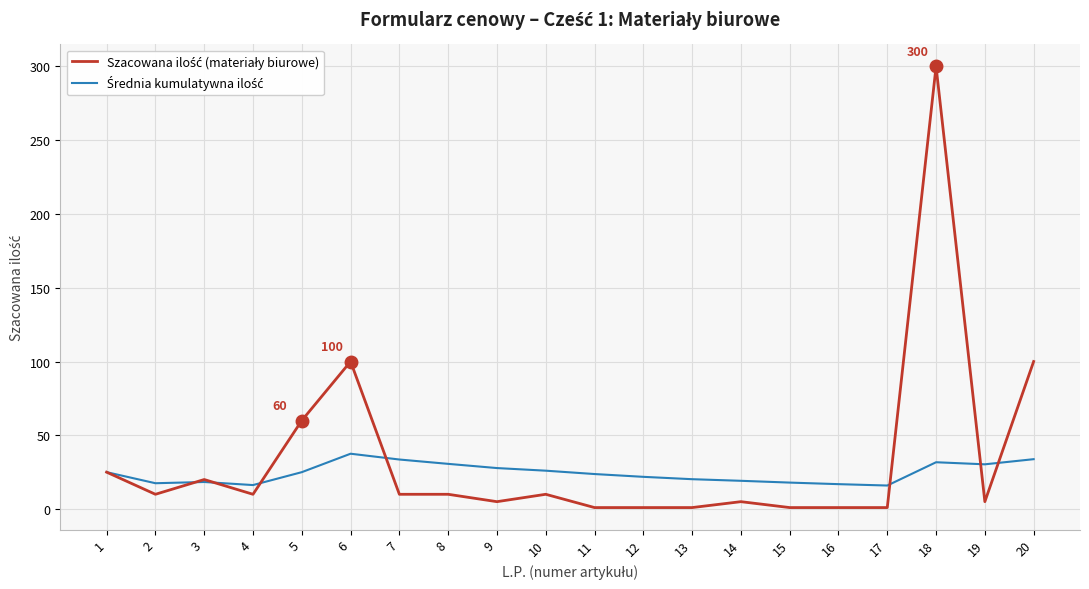

What is the maximum value shown in the chart?

300.0